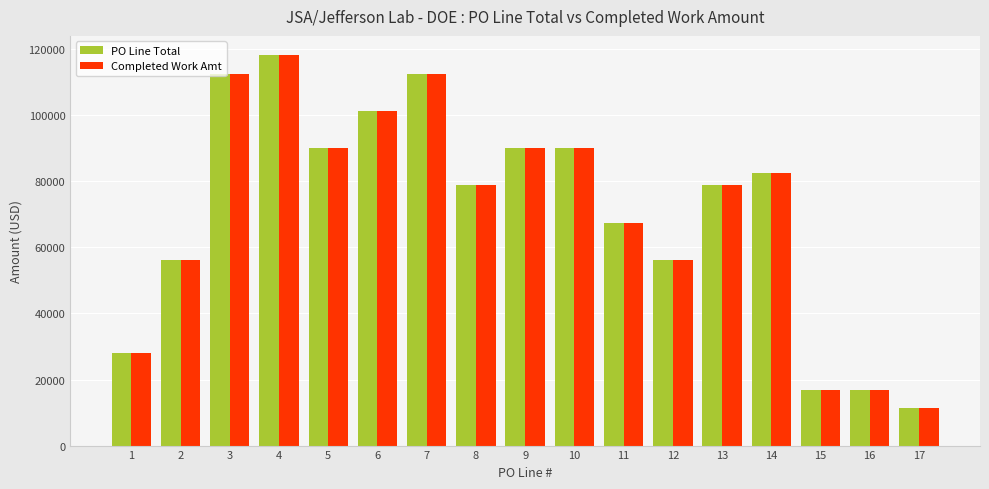

What is the total value across all series at 15?

33747.9